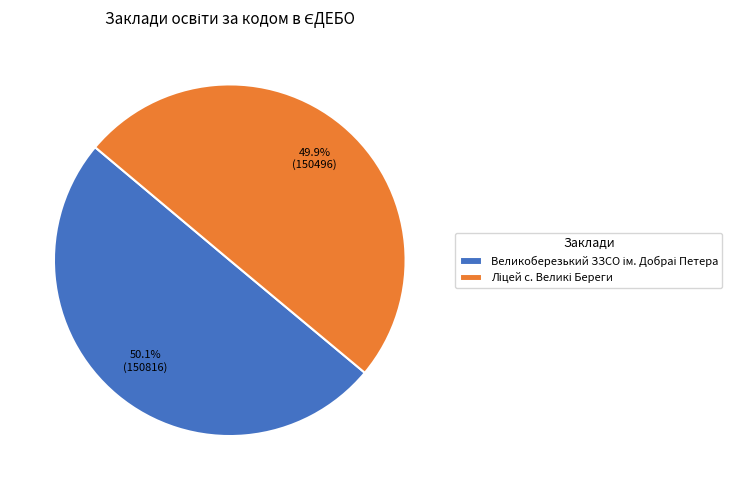

Is there any slice that represents more than half of the pie?

Yes